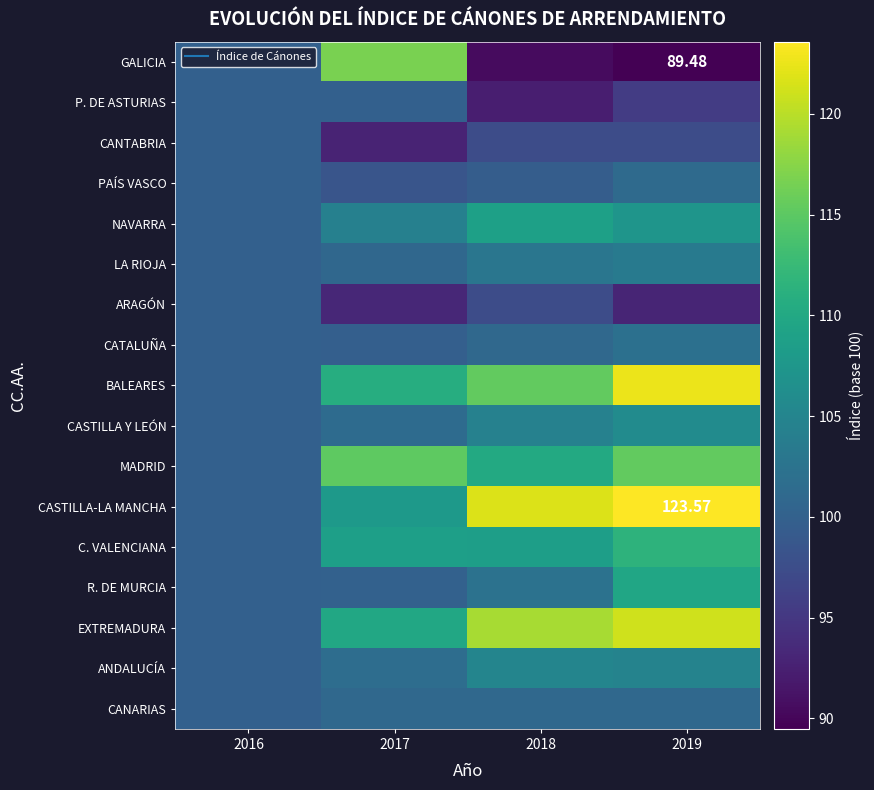

Which has a higher value, 2018 or 2017?

2017